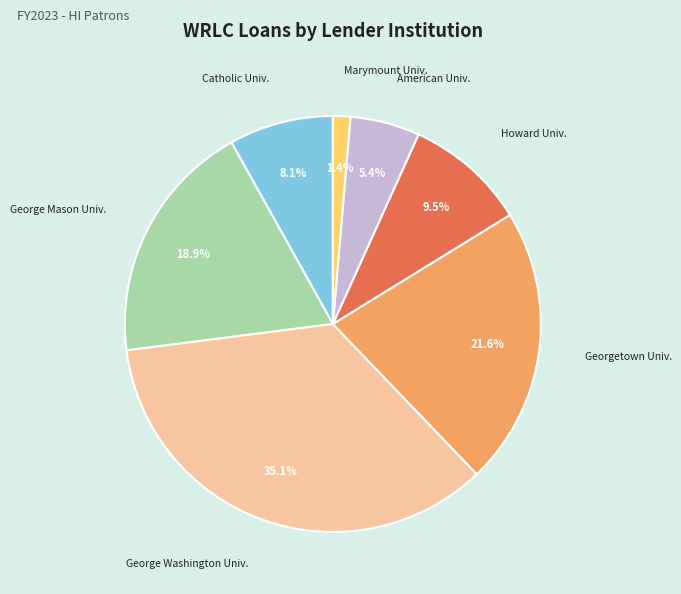

Is there any slice that represents more than half of the pie?

No